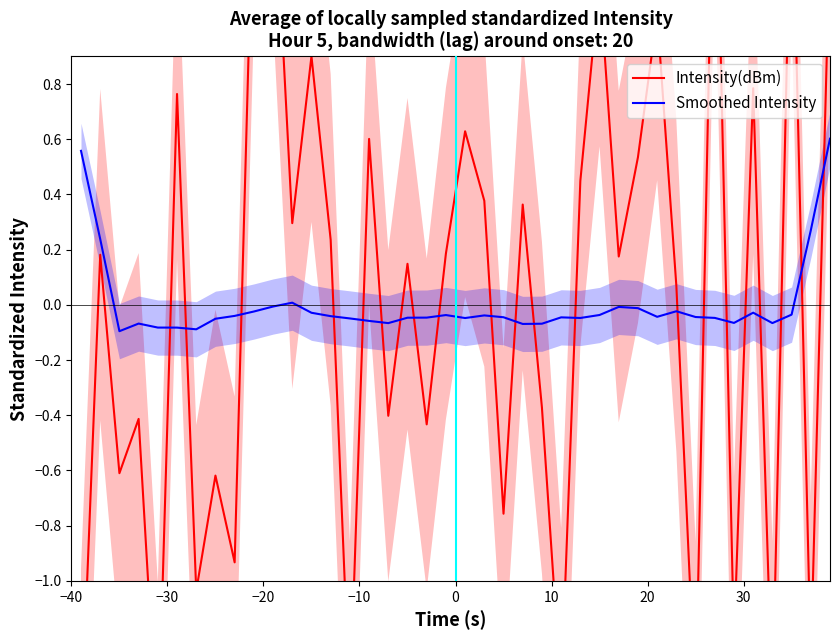

Count the number of data series in this chart.

2